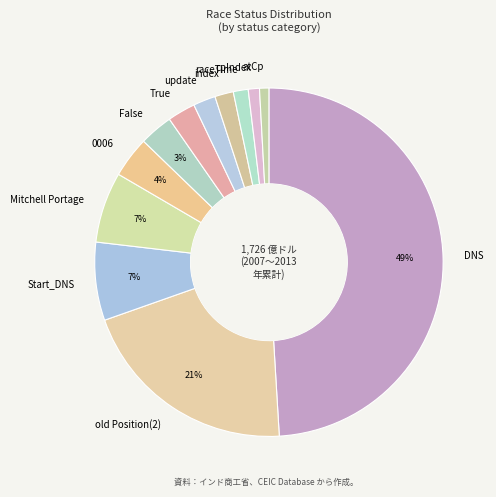

What is the largest slice in the pie chart?

DNS